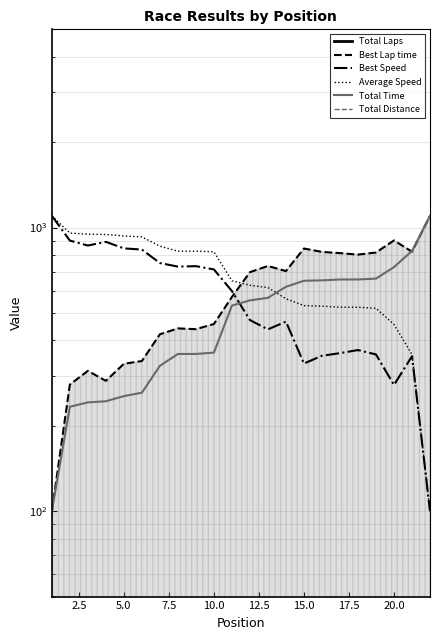

Reading left to right, list all the values displayed in this chart.

Total Laps: 12.0	12.0	12.0	12.0	12.0	12.0	12.0	12.0	12.0	12.0	12.0	12.0	12.0	12.0	12.0	12.0	12.0	12.0	12.0	12.0	12.0	12.0
Best Lap time: 100.0	279.6	312.5	288.2	330.9	338.5	420.5	441.0	438.3	457.0	569.4	696.3	732.0	702.4	843.7	820.8	812.7	802.9	816.7	900.9	822.2	1100.0
Best Speed: 1100.0	899.9	864.3	890.6	844.6	836.5	749.8	728.4	731.2	711.8	597.3	472.0	437.6	466.1	331.7	353.2	360.8	370.0	357.0	278.7	351.9	100.0
Average Speed: 1100.0	956.7	947.9	945.4	934.4	926.9	859.9	825.7	825.5	821.6	649.2	626.0	614.4	561.3	530.6	528.5	523.8	523.8	519.3	455.5	356.9	100.0
Total Time: 100.0	233.5	241.9	244.1	254.6	261.8	325.5	358.3	358.5	362.3	530.7	553.8	565.3	618.4	649.4	651.5	656.2	656.2	660.7	725.5	827.3	1100.0
Total Distance: 18.0	18.0	18.0	18.0	18.0	18.0	18.0	18.0	18.0	18.0	18.0	18.0	18.0	18.0	18.0	18.0	18.0	18.0	18.0	18.0	18.0	18.0